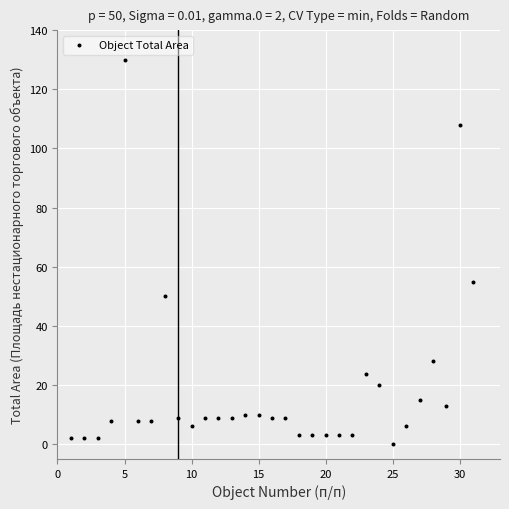

What Y value in the scatter plot is closest to 65?

55.0